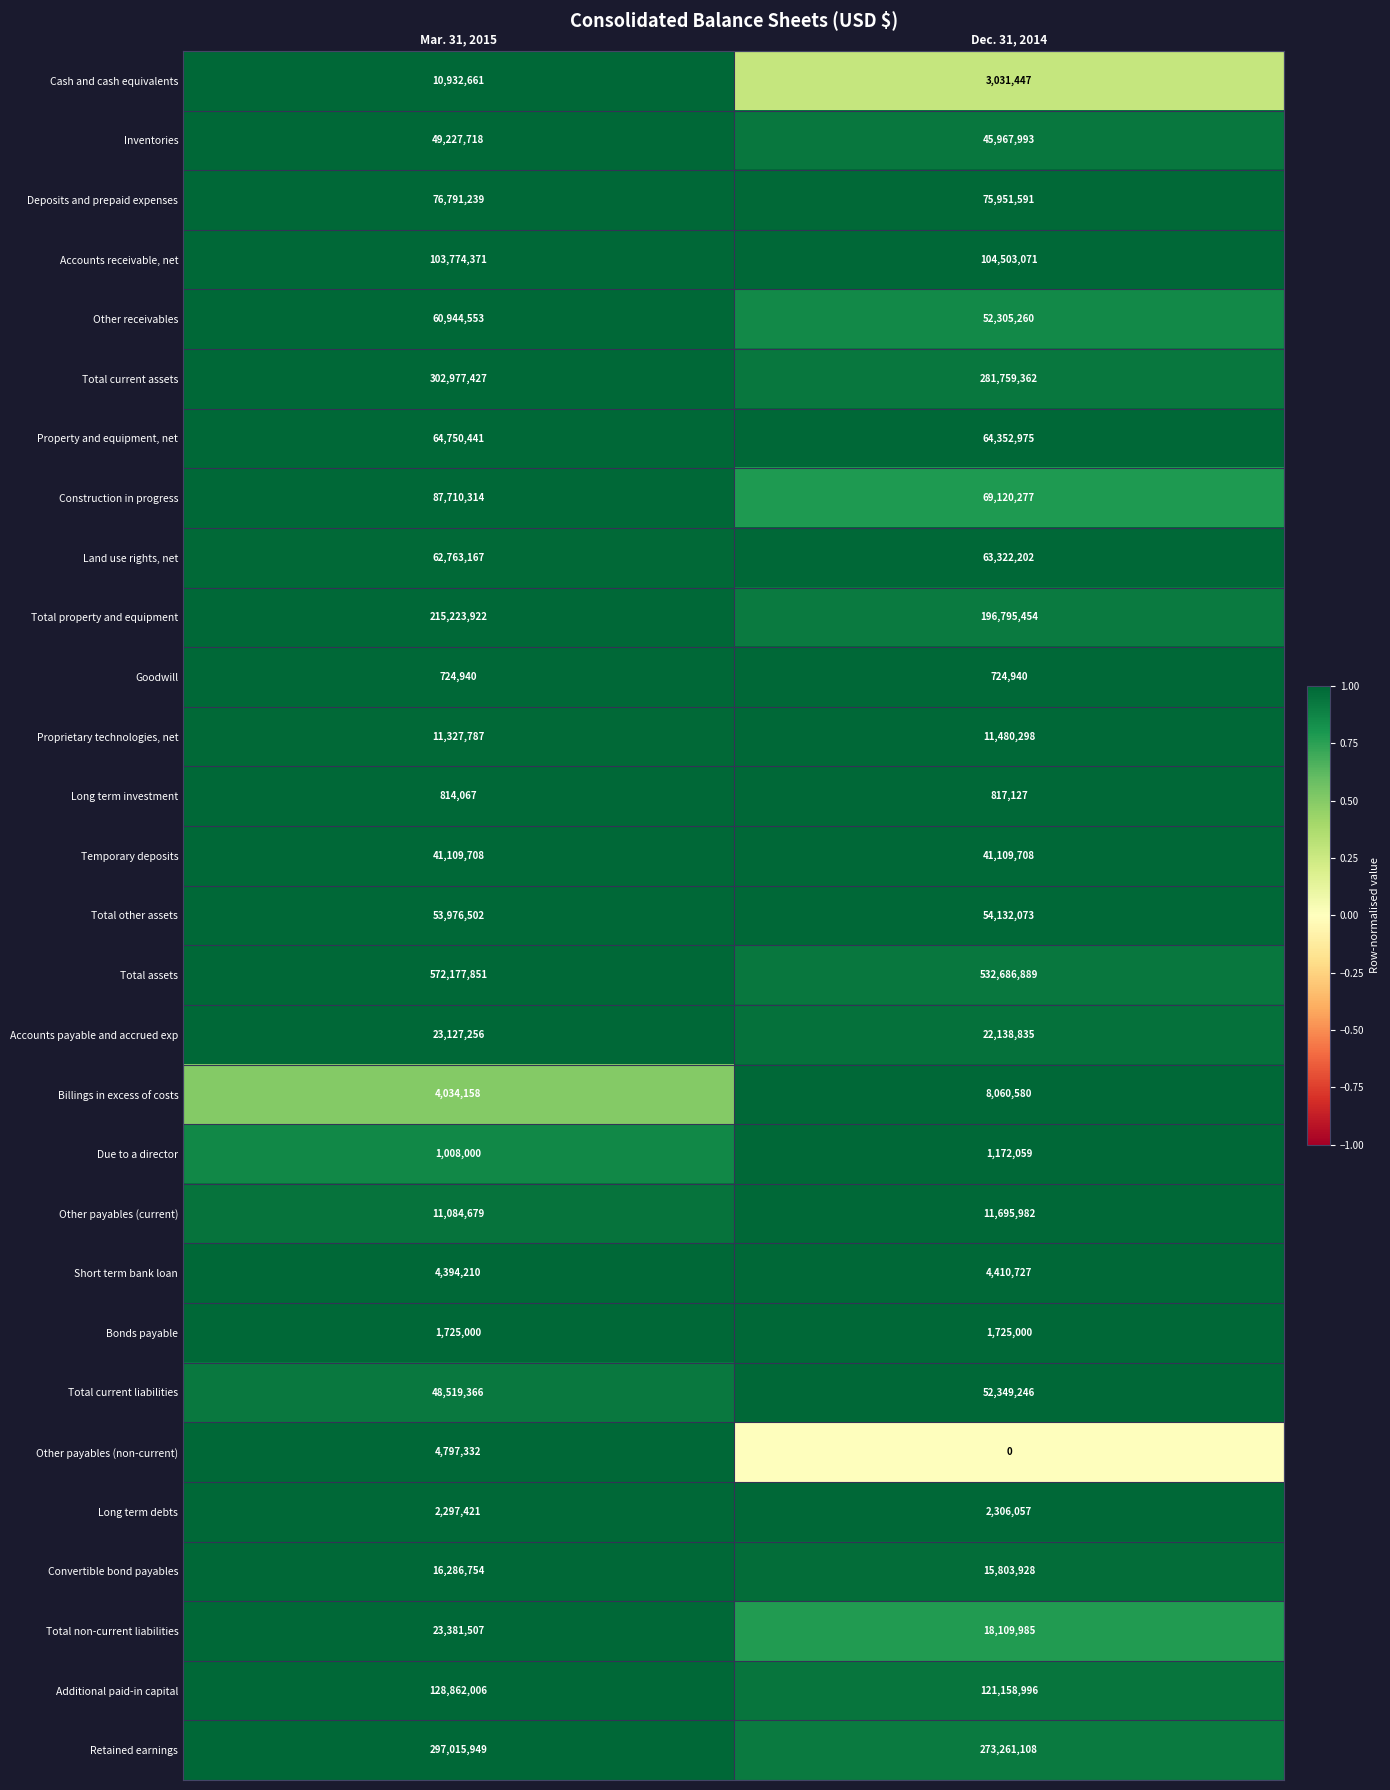

What is the total value across all series at Dec. 31, 2014?

2130253170